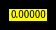

Is there a majority slice in this chart?

Yes